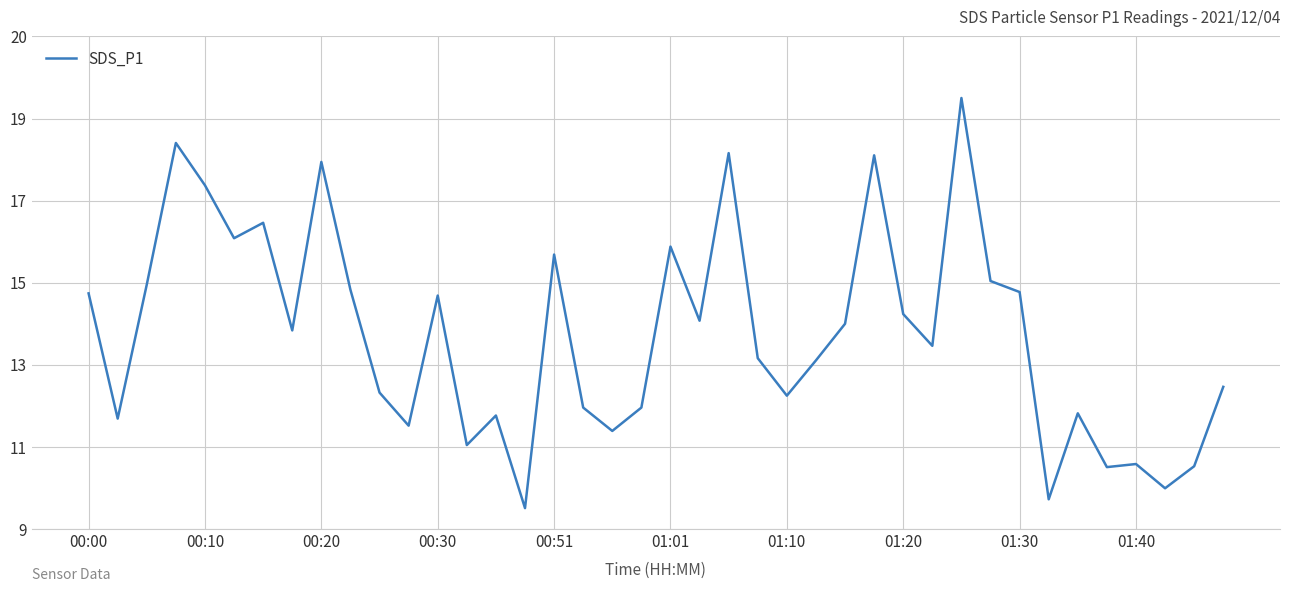

Reading left to right, list all the values displayed in this chart.

14.6	11.7	14.8	18.0	17.0	15.8	16.2	13.7	17.6	14.7	12.3	11.6	14.5	11.1	11.8	9.7	15.4	12.0	11.4	12.0	15.6	13.9	17.8	13.1	12.2	13.1	13.9	17.7	14.1	13.4	19.0	14.8	14.6	9.9	11.8	10.6	10.7	10.2	10.7	12.4